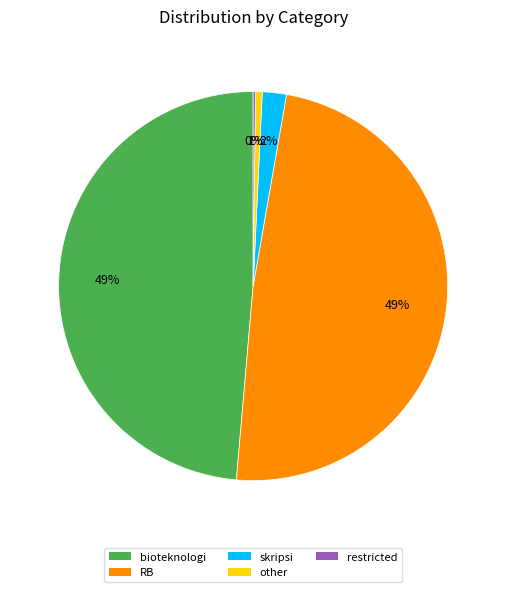

To the nearest percent, what is the combined percentage of skripsi and other?

3%